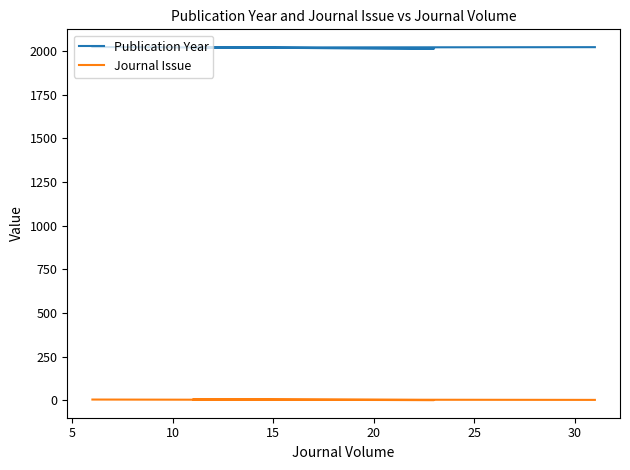

What is the difference between the Journal Issue values at 0 and 15?

2